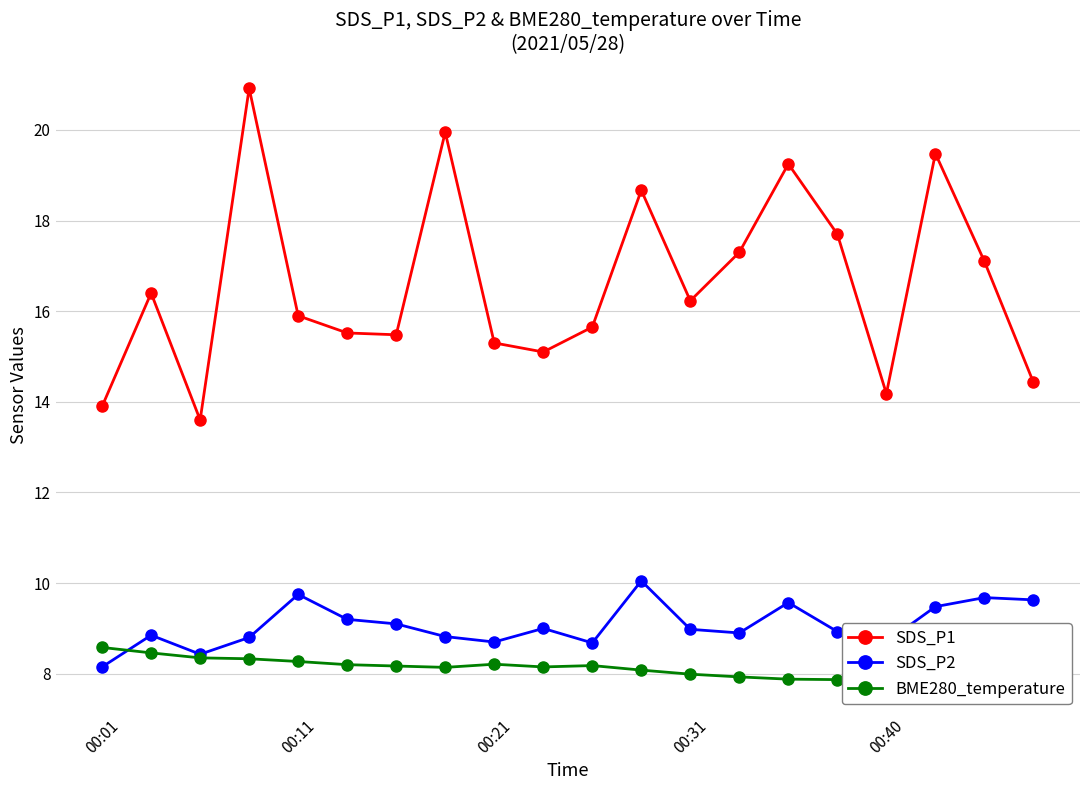

The SDS_P1 series shows 7.5 at 00:11. True or false?

False